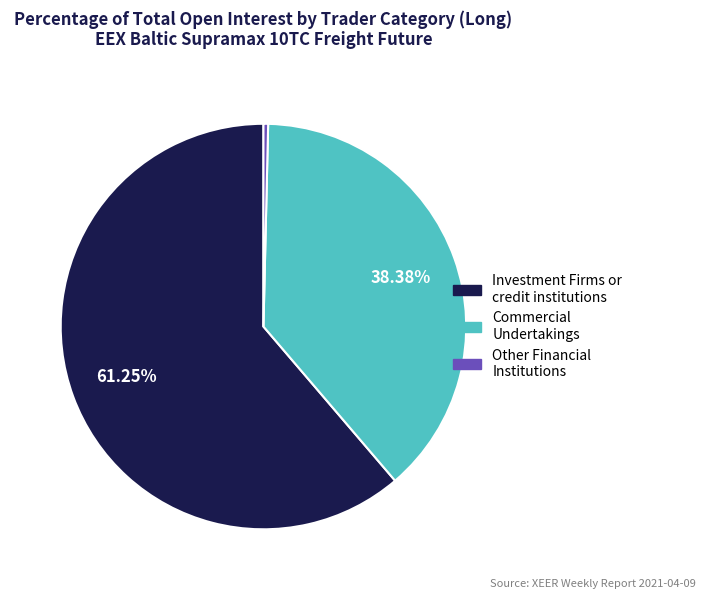

Is there a majority slice in this chart?

Yes